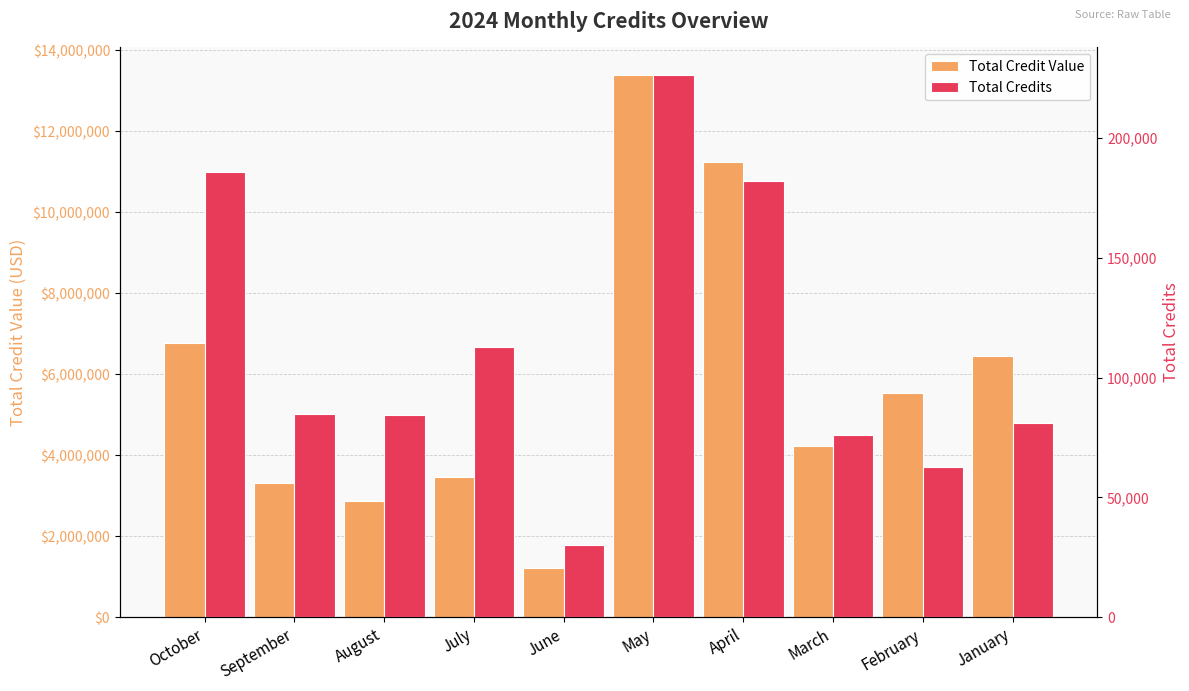

Reading right to left, transcribe all the data shown in this chart.

Total Credit Value: 6461625.0	5540457.8	4222200.0	11239046.6	13398884.8	1223360.0	3465767.0	2858084.3	3301826.0	6768082.7
Total Credits: 80921.0	62672.0	76029.0	182023.0	226523.0	30000.0	112901.0	84431.0	84774.0	185961.0